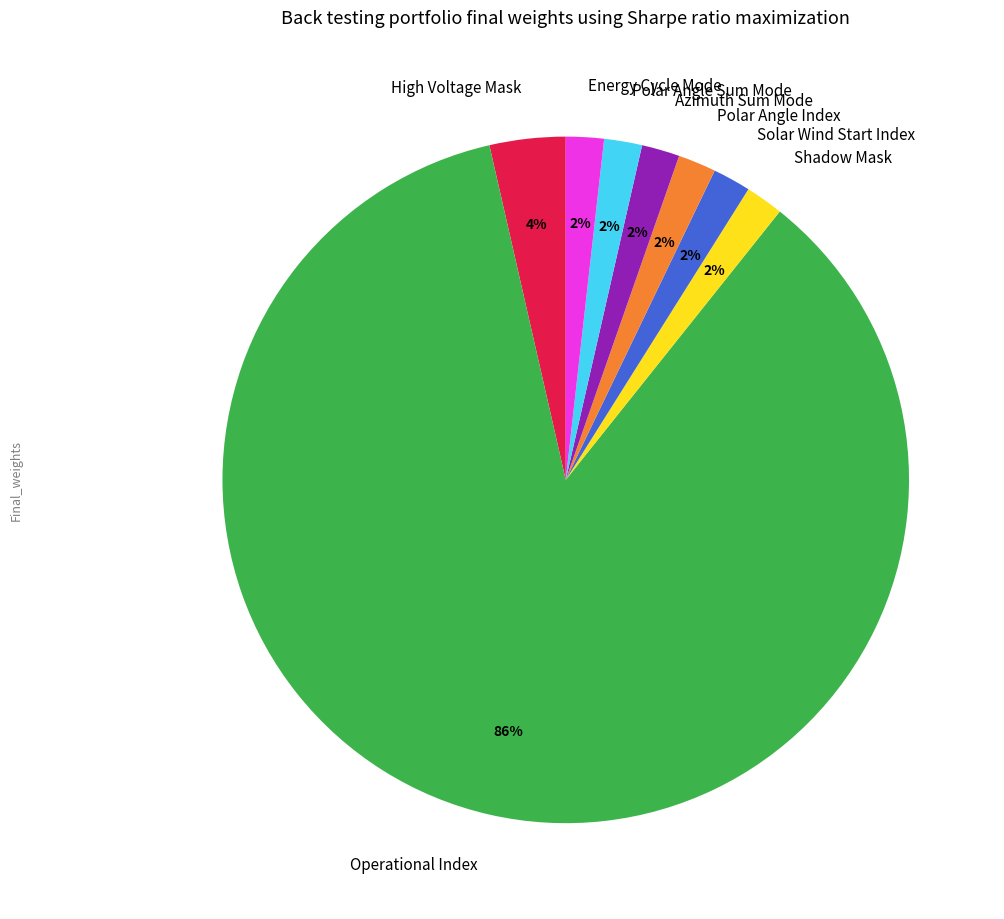

Which category has the biggest portion of the pie?

Operational Index